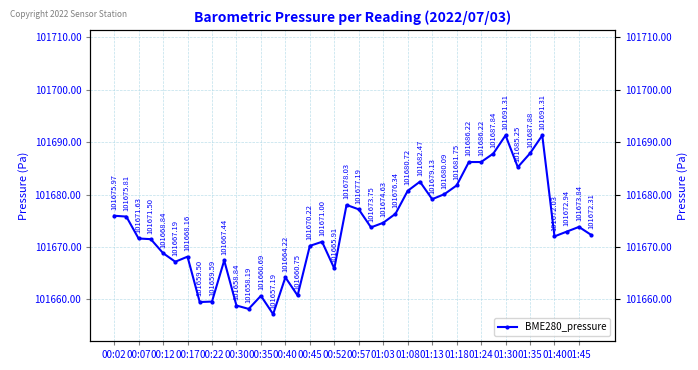

How many values are below 101673?

20